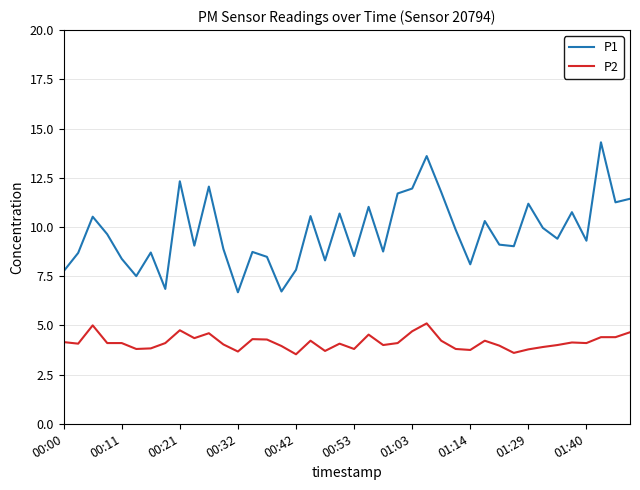

Which series has the largest total across all categories?

P1